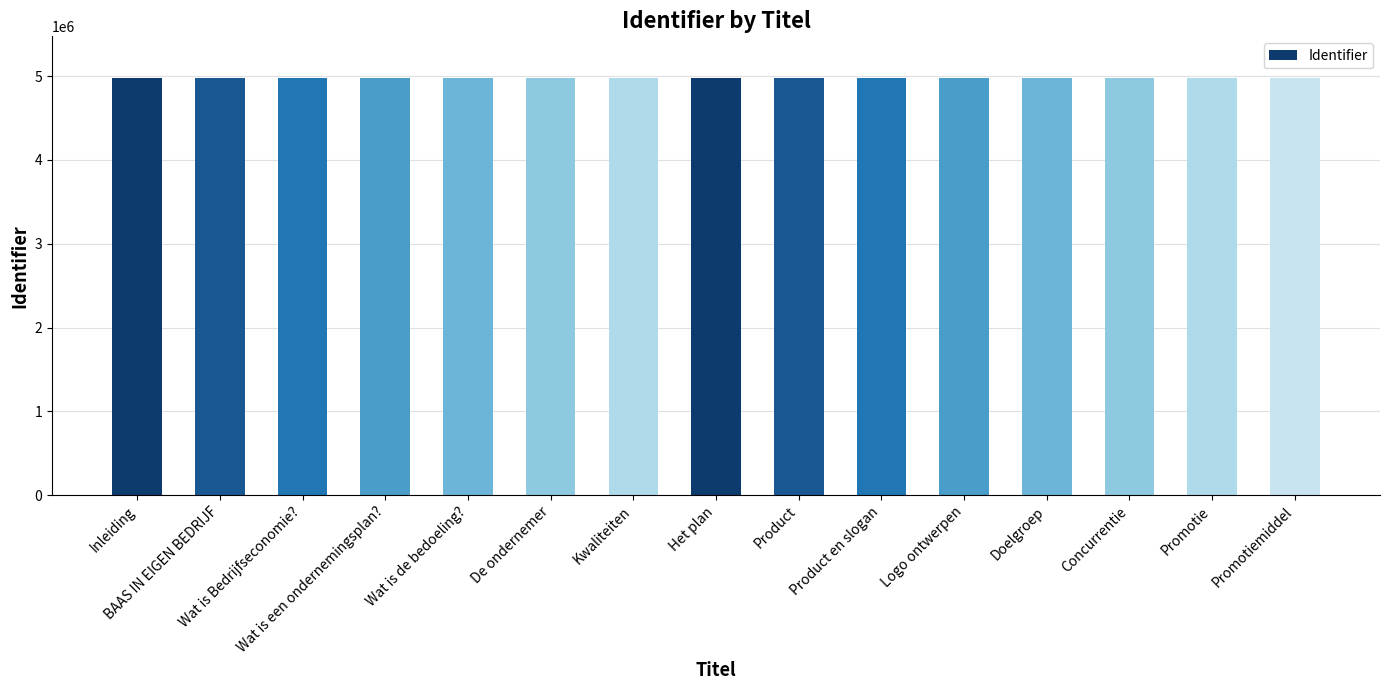

What is the smallest value displayed?

4977342